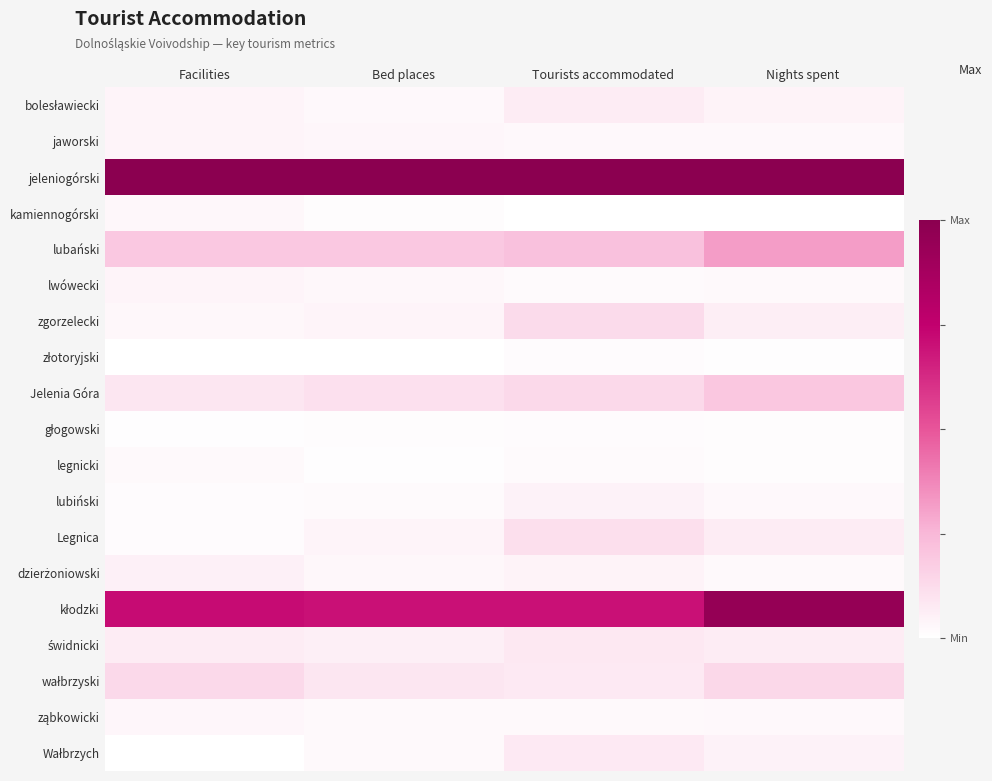

Which has a higher value, Tourists accommodated or Bed places?

Tourists accommodated